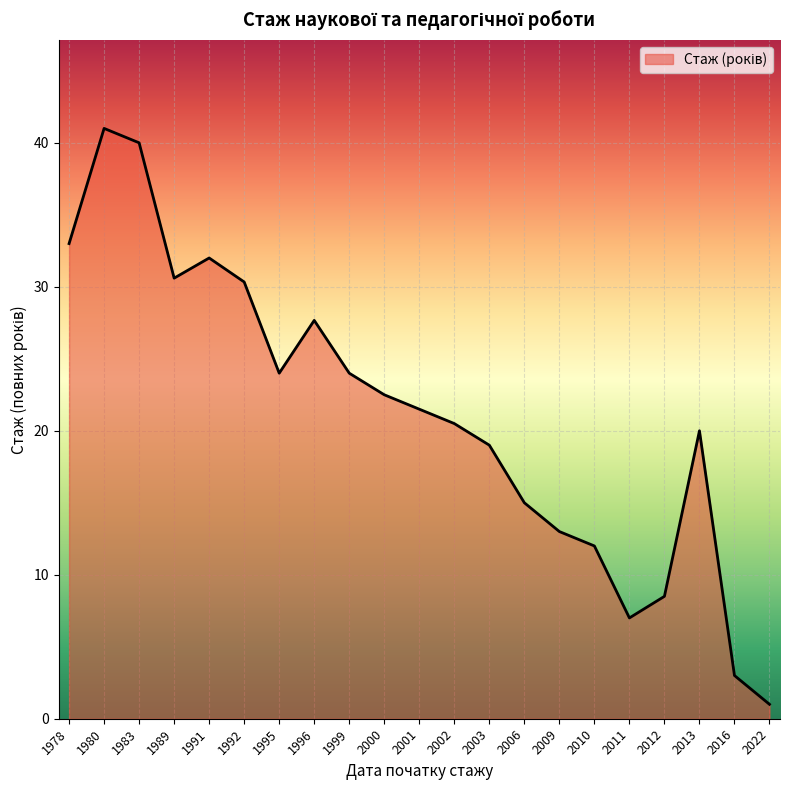

Read the value at 1991.

32.0